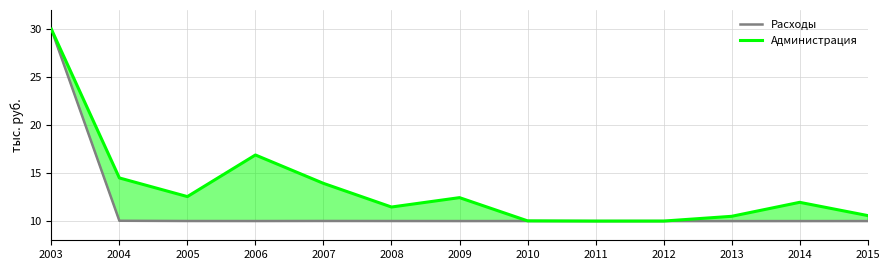

At which category does the chart reach its minimum across all series?

2012